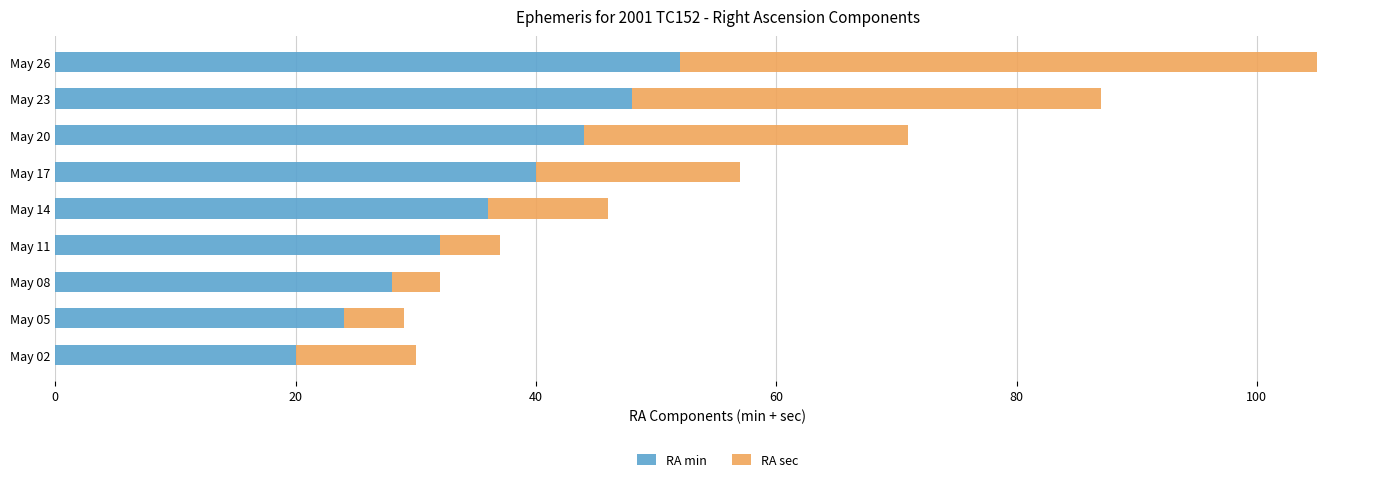

At which category is the sum across all series the highest?

May 26